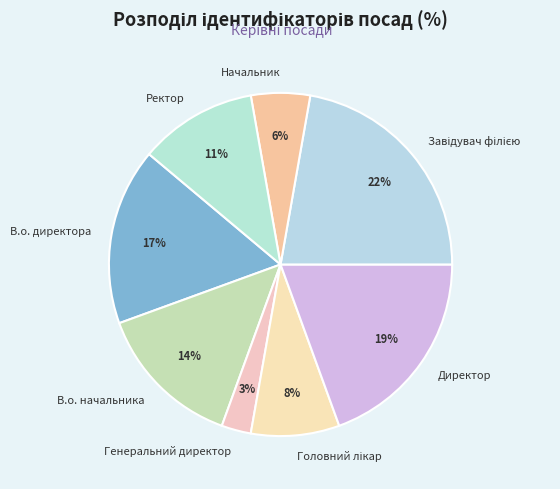

Count the number of slices in the pie.

8